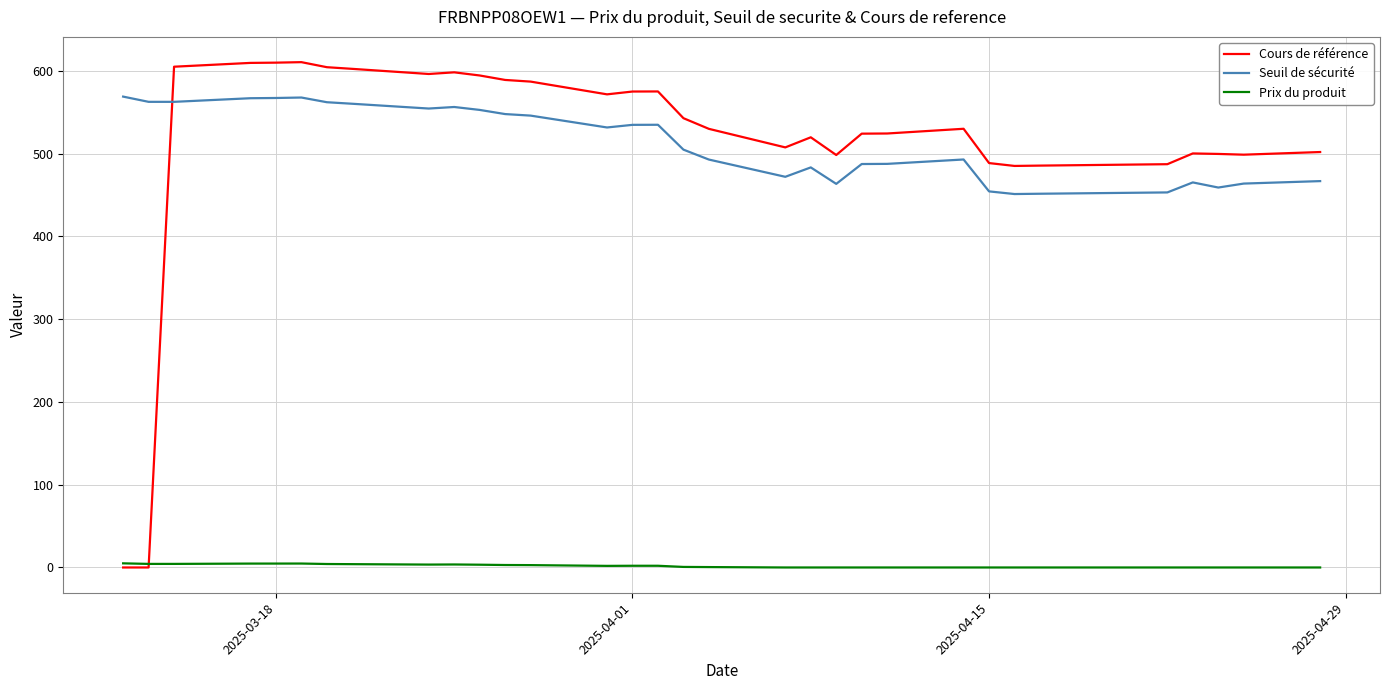

Rank the series by their maximum value, from lowest to highest.

Prix du produit, Seuil de sécurité, Cours de référence